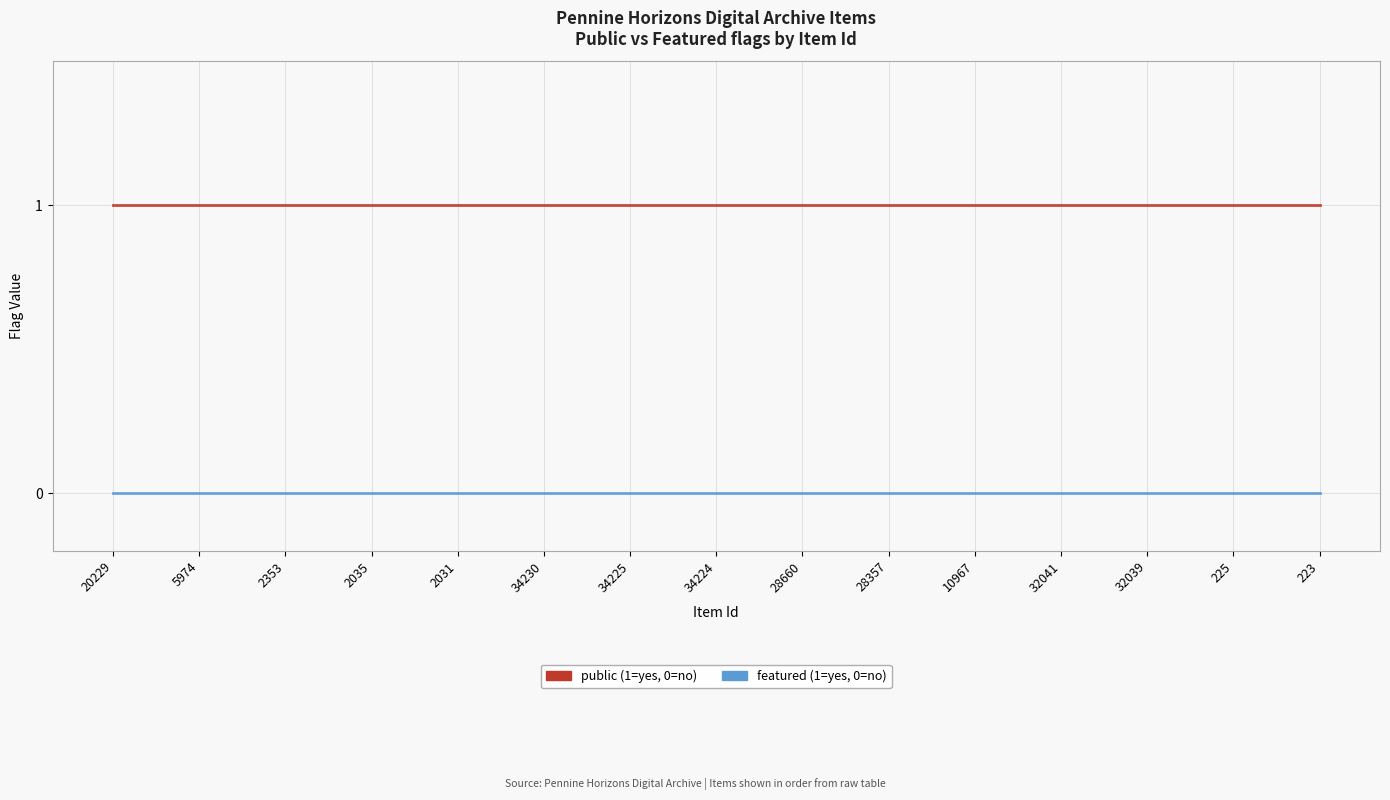

What position from the left is 5974?

2